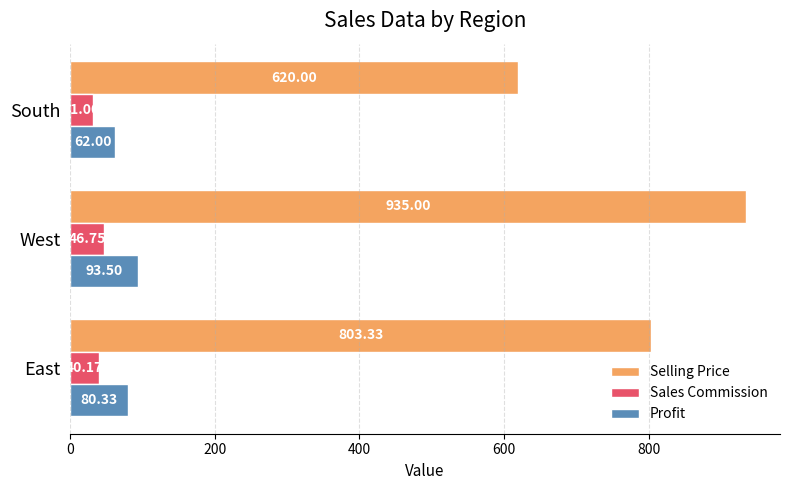

Rank the series at West from highest to lowest value.

Selling Price, Profit, Sales Commission